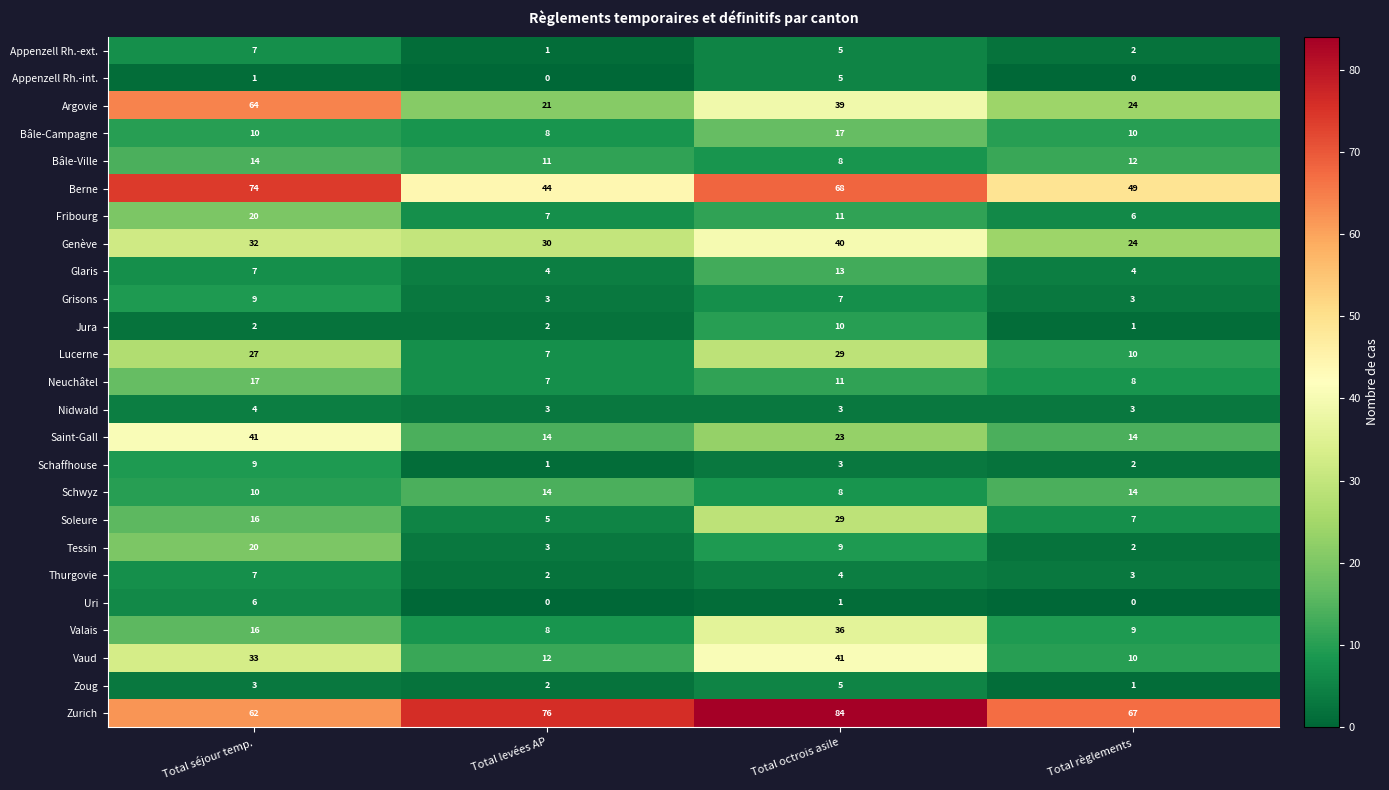

Read the Schwyz value at Total séjour temp..

10